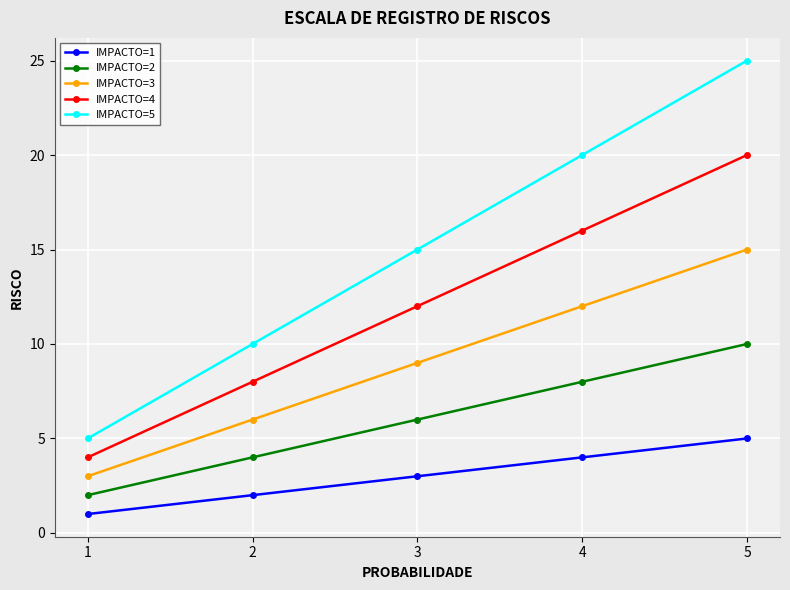

At which label does IMPACTO=1 reach its minimum?

1